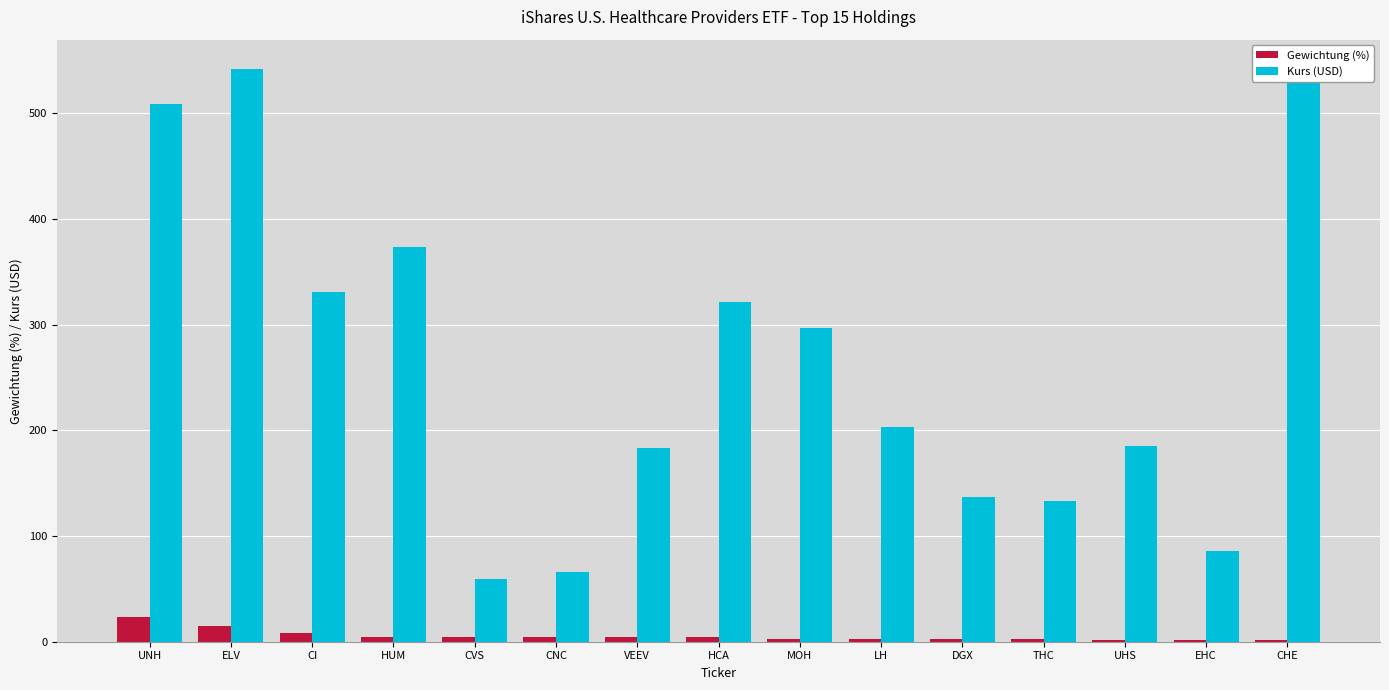

List the series in order of their overall mean, highest first.

Kurs (USD), Gewichtung (%)